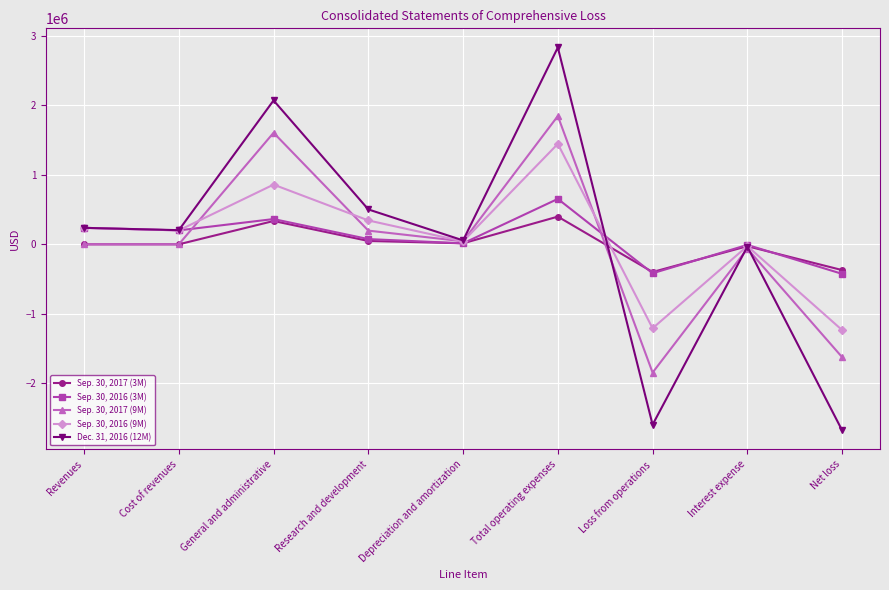

At which label does Sep. 30, 2016 (9M) first exceed 200326?

Revenues